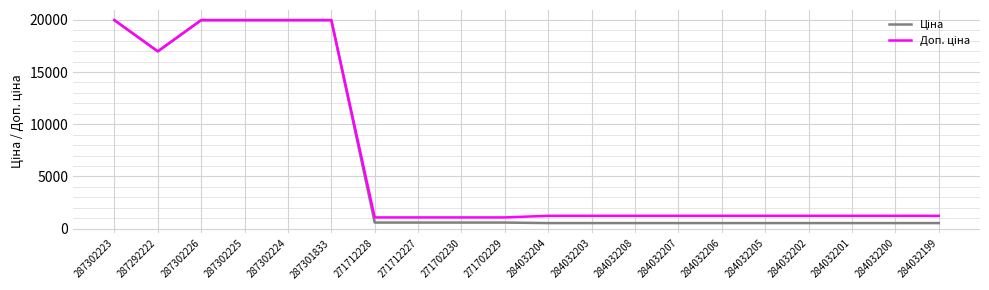

What is the total value across all series at 284032208?

1774.4